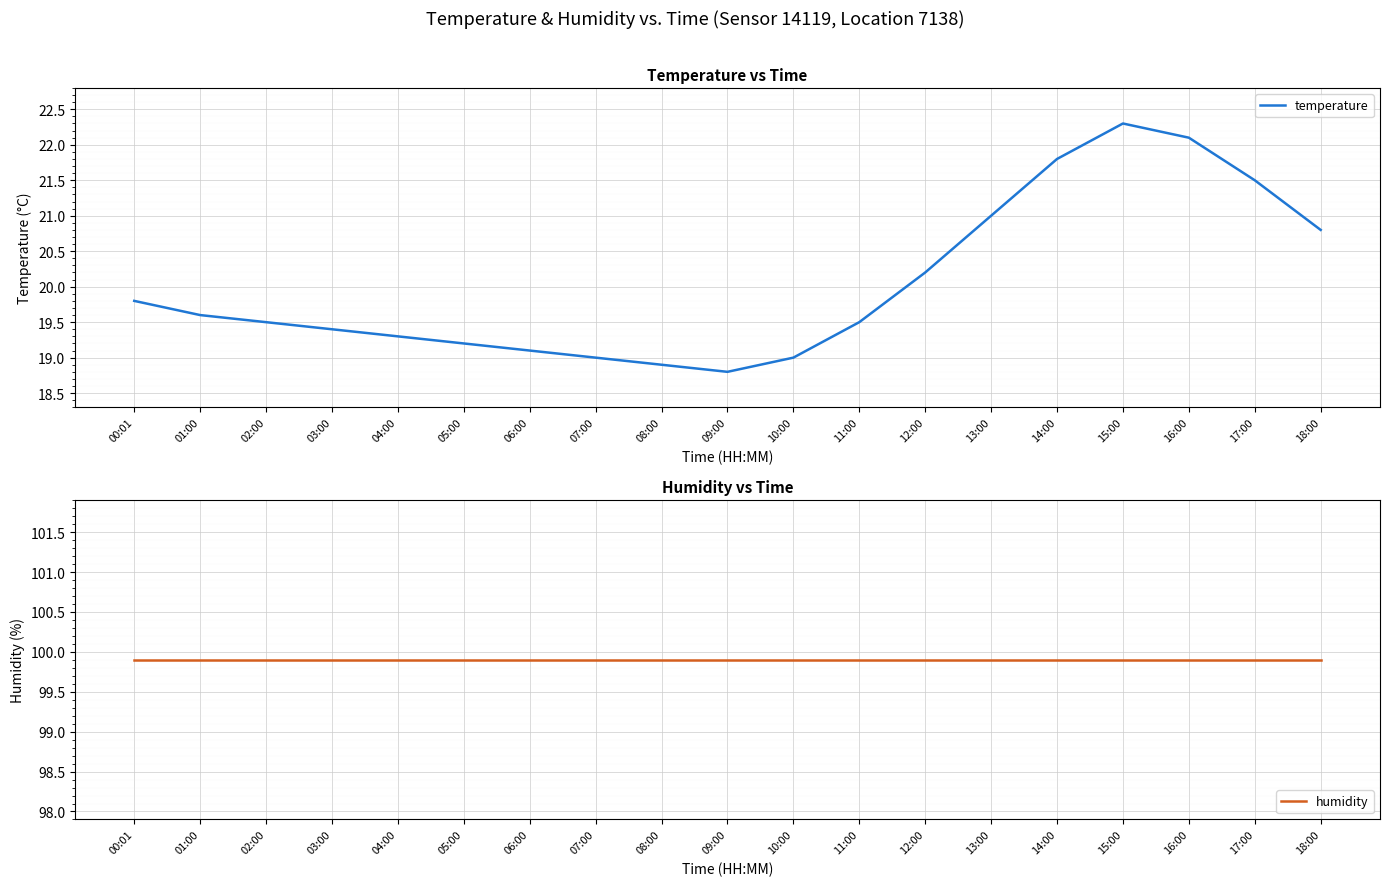

How many values in the temperature series are below 19?

2